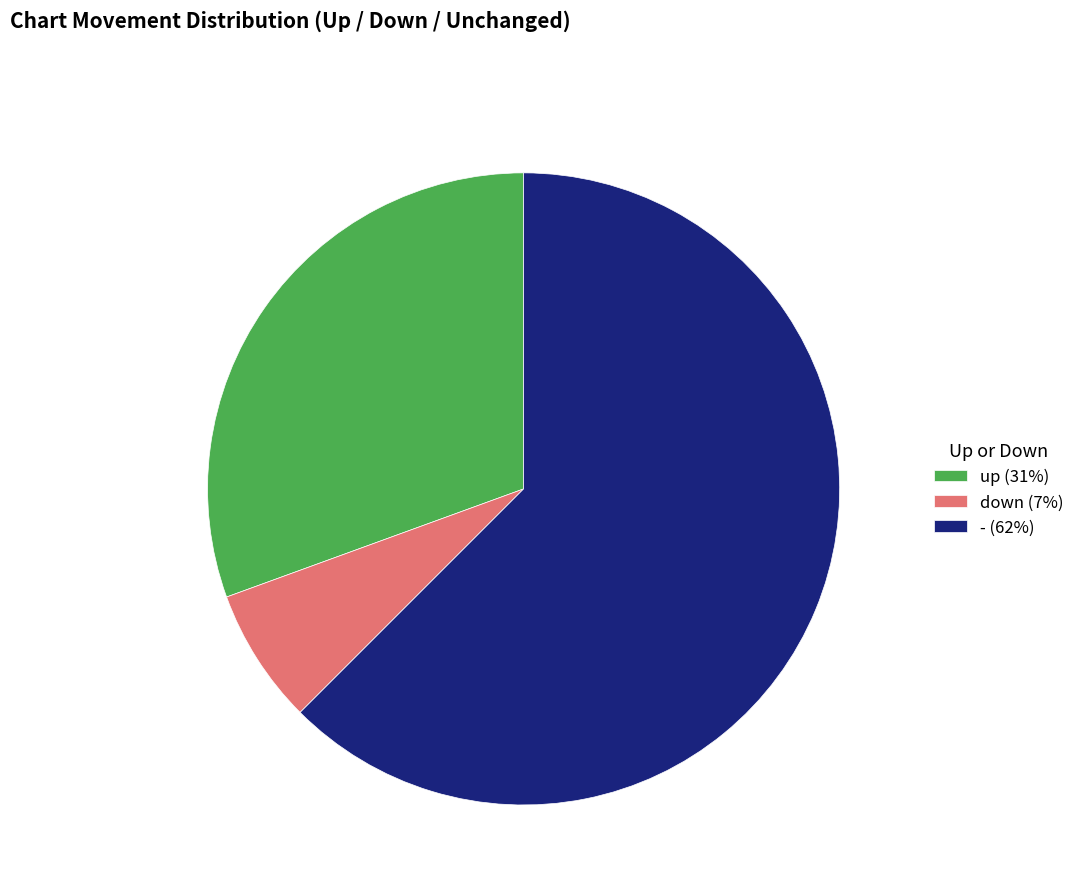

Rank the categories by value from lowest to highest.

down, up, -